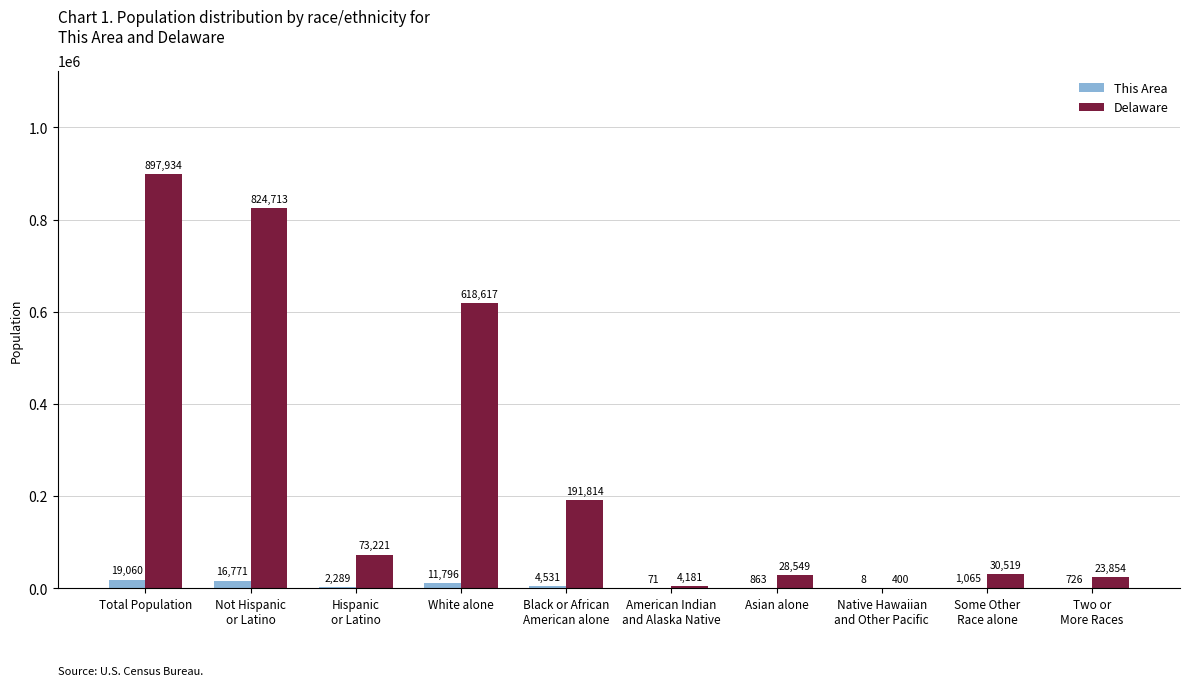

Reading left to right, what are all the values shown in this chart?

This Area: 19060	16771	2289	11796	4531	71	863	8	1065	726
Delaware: 897934	824713	73221	618617	191814	4181	28549	400	30519	23854